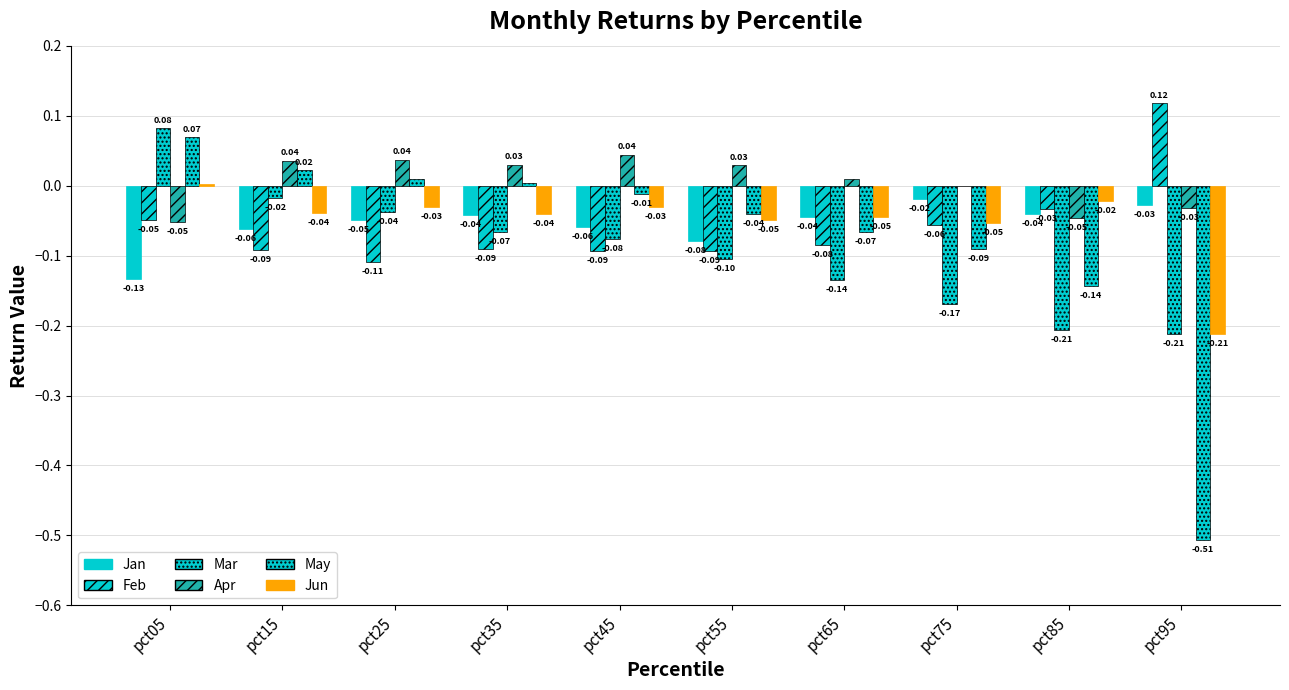

True or false: Jan has a value of -0.0 at pct85.

False